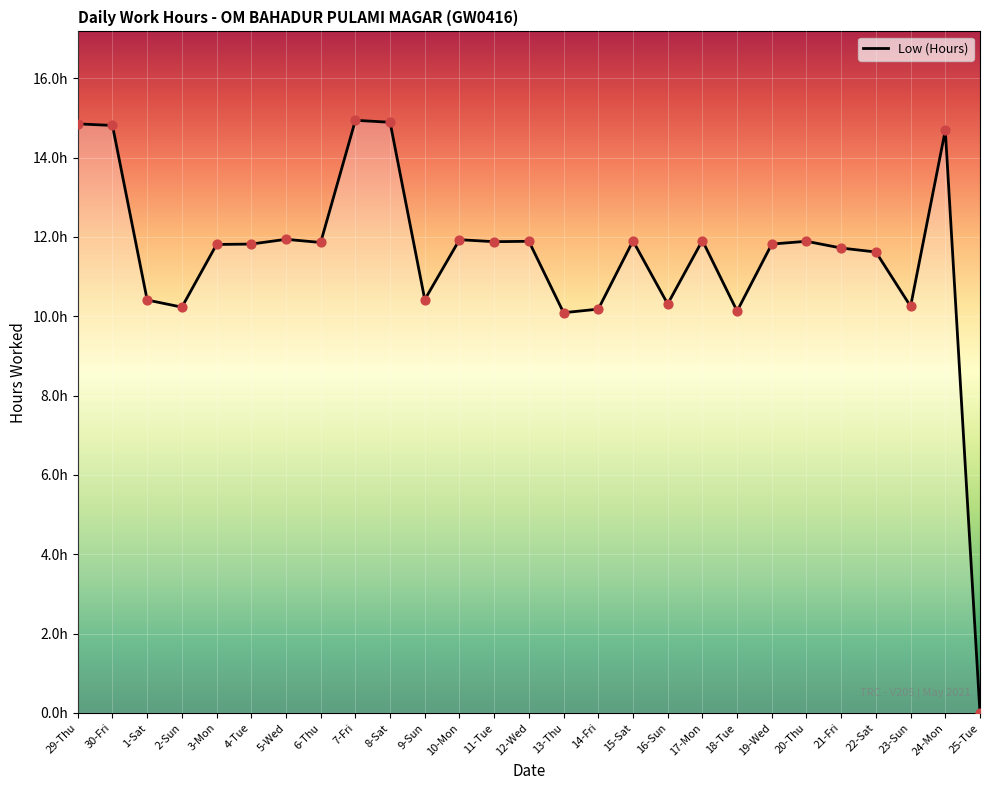

Does the chart have visible grid lines?

Yes